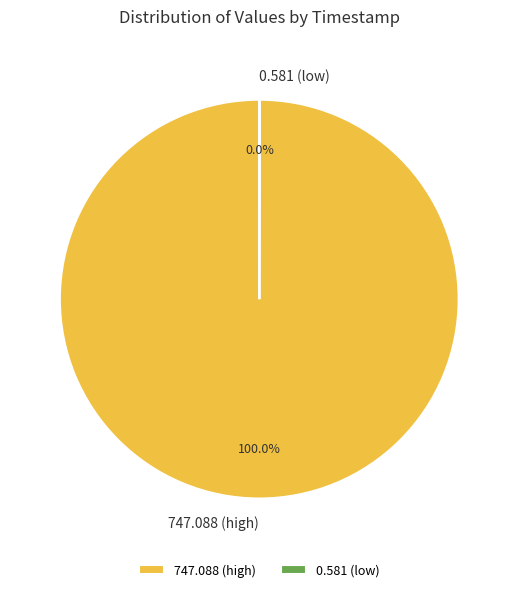

Which slice represents more than half of the pie?

747.088 (high)